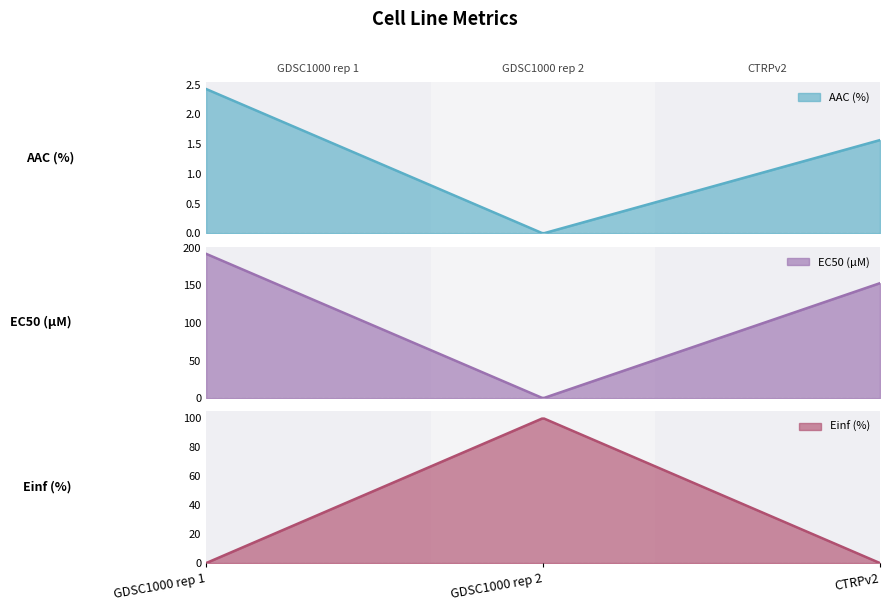

What is the total value across all series at GDSC1000 rep 1?

194.4